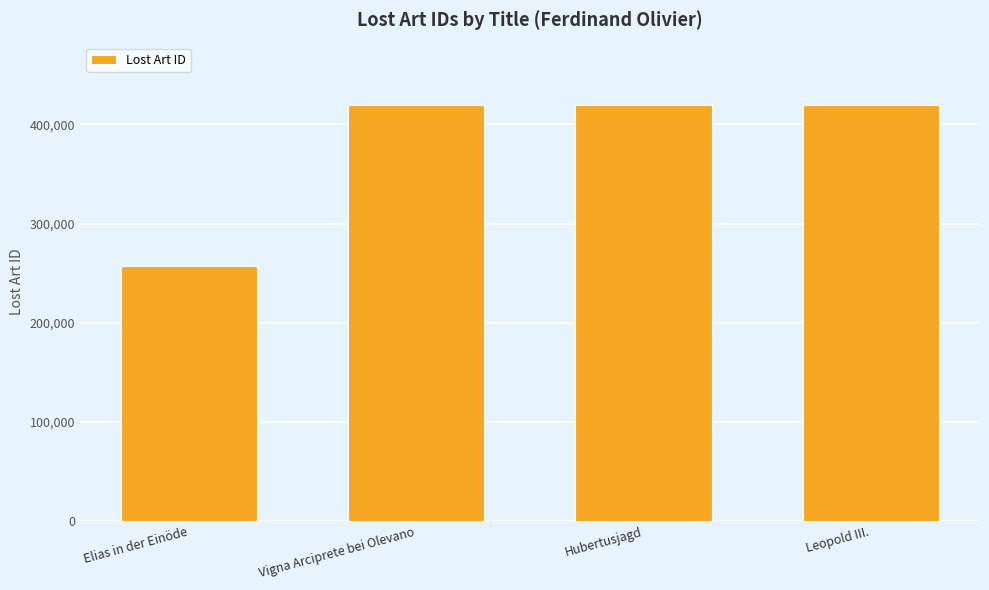

What is the difference between the values at Vigna Arciprete bei Olevano and Leopold III.?

126